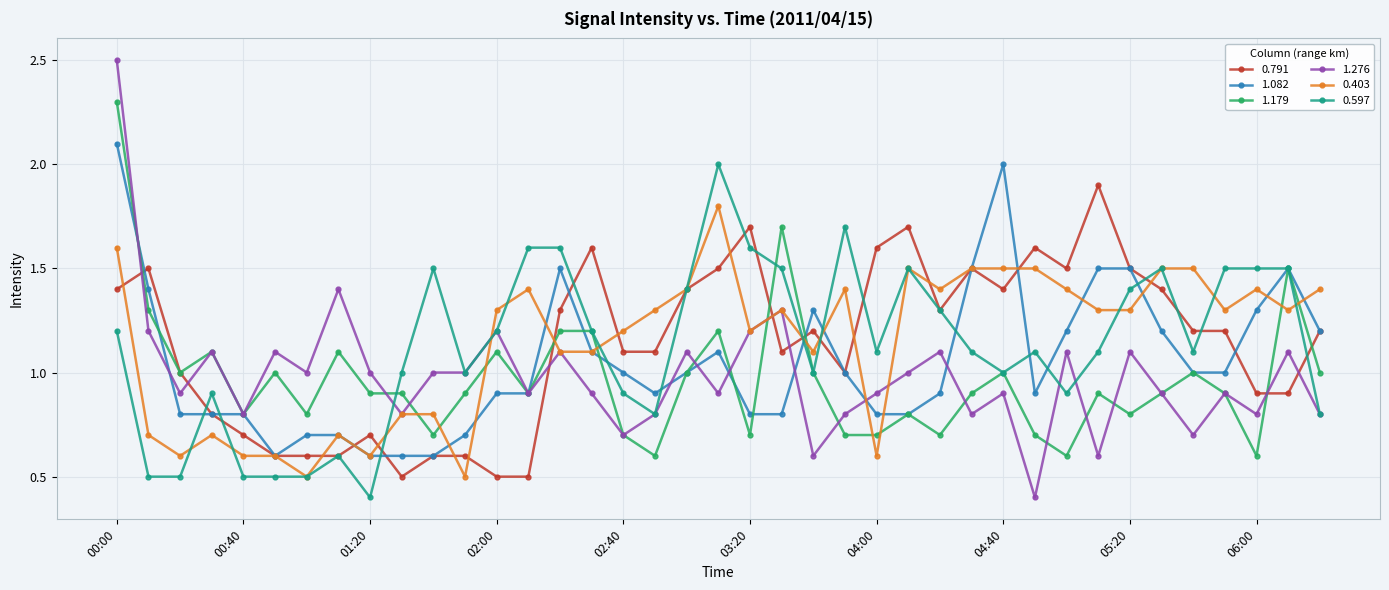

True or false: 0.597 has more than 1 interior local peaks.

True